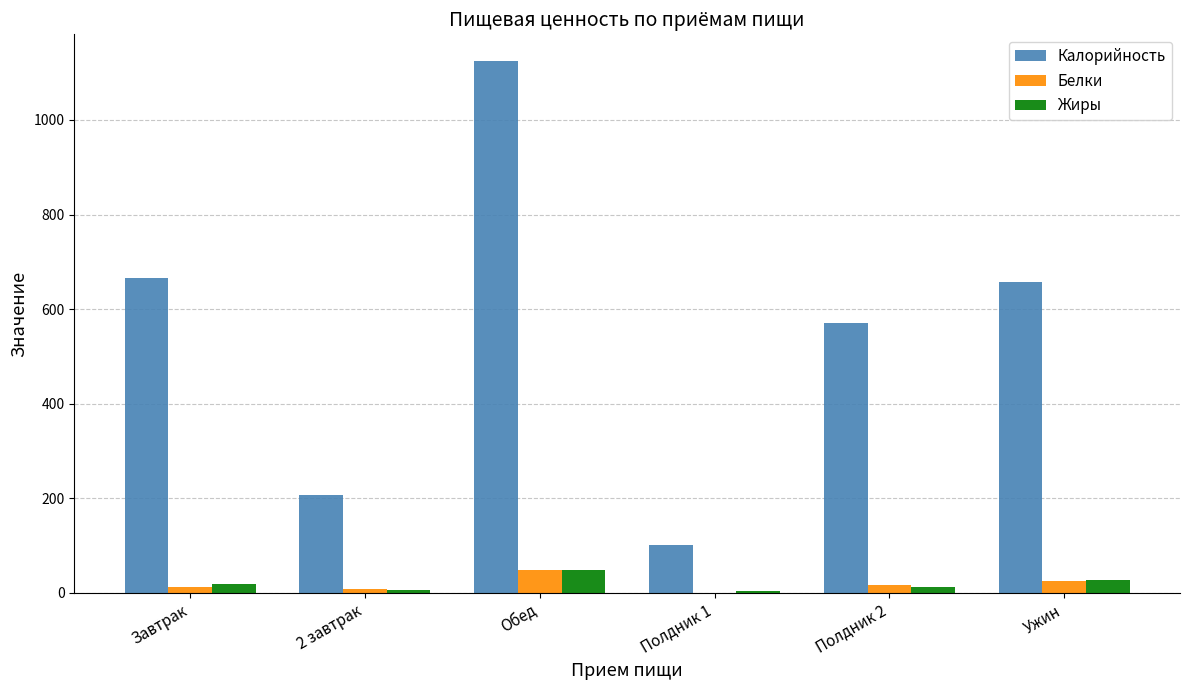

What is the spread (max minus min) of values at Полдник 2?

558.5